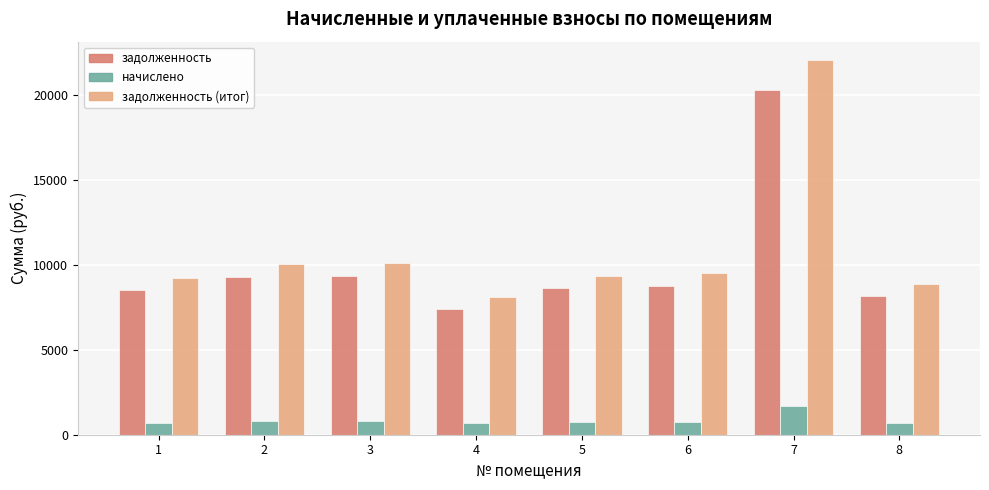

Which category has the lowest value in the задолженность (итог) series?

4